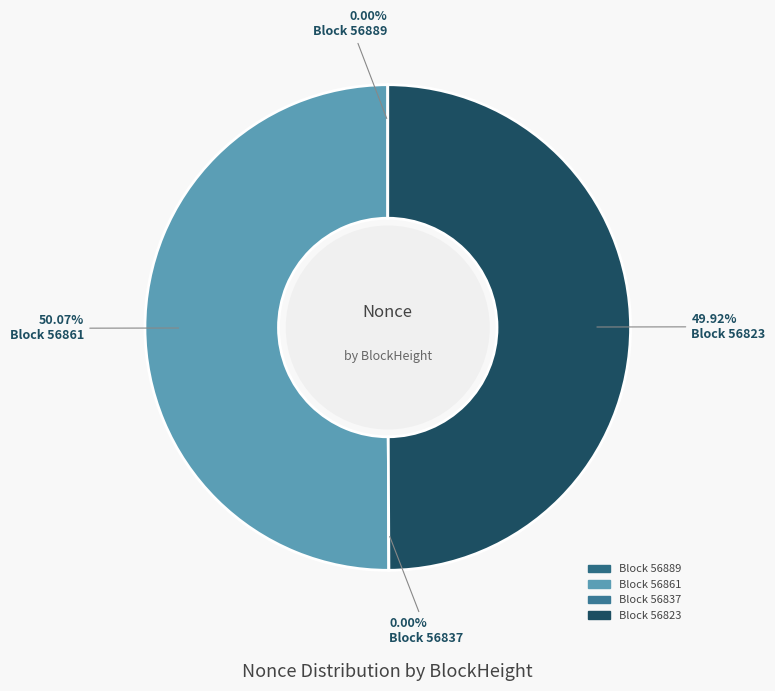

Combined, do 56837 and 56861 account for over 50%?

Yes